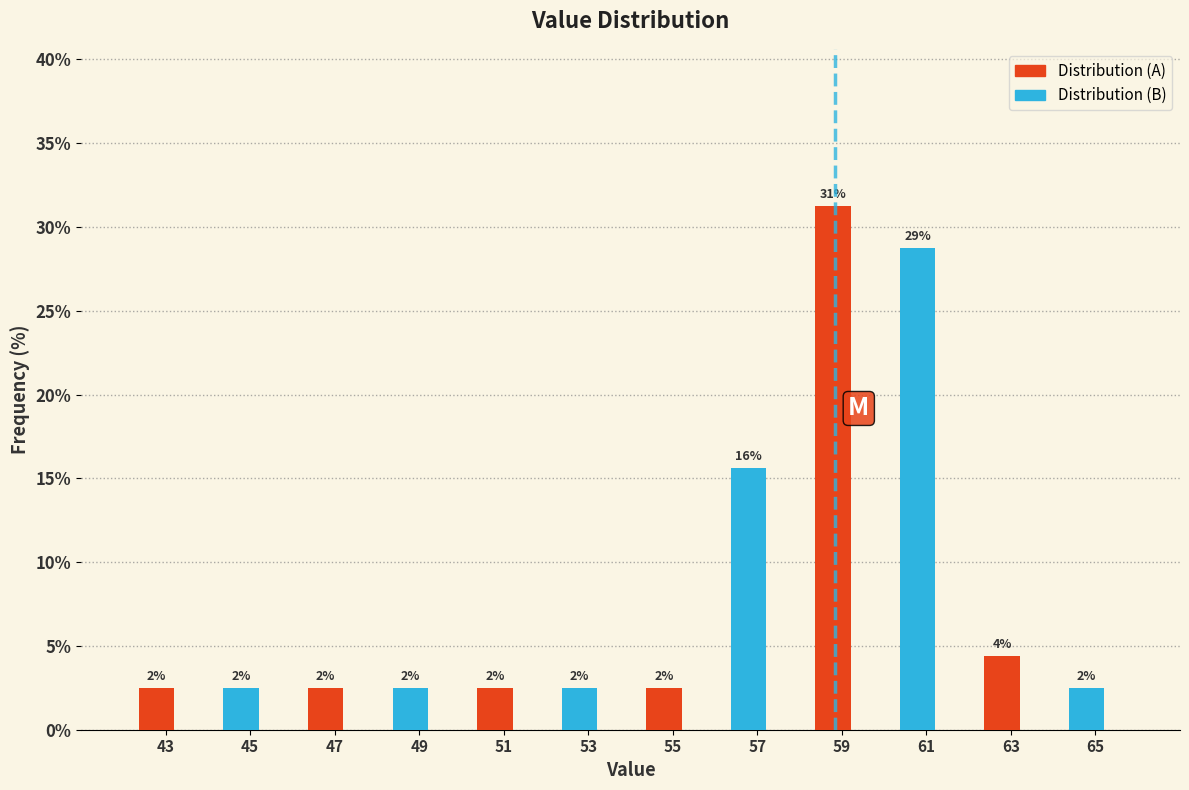

How many bars are there in total?

12